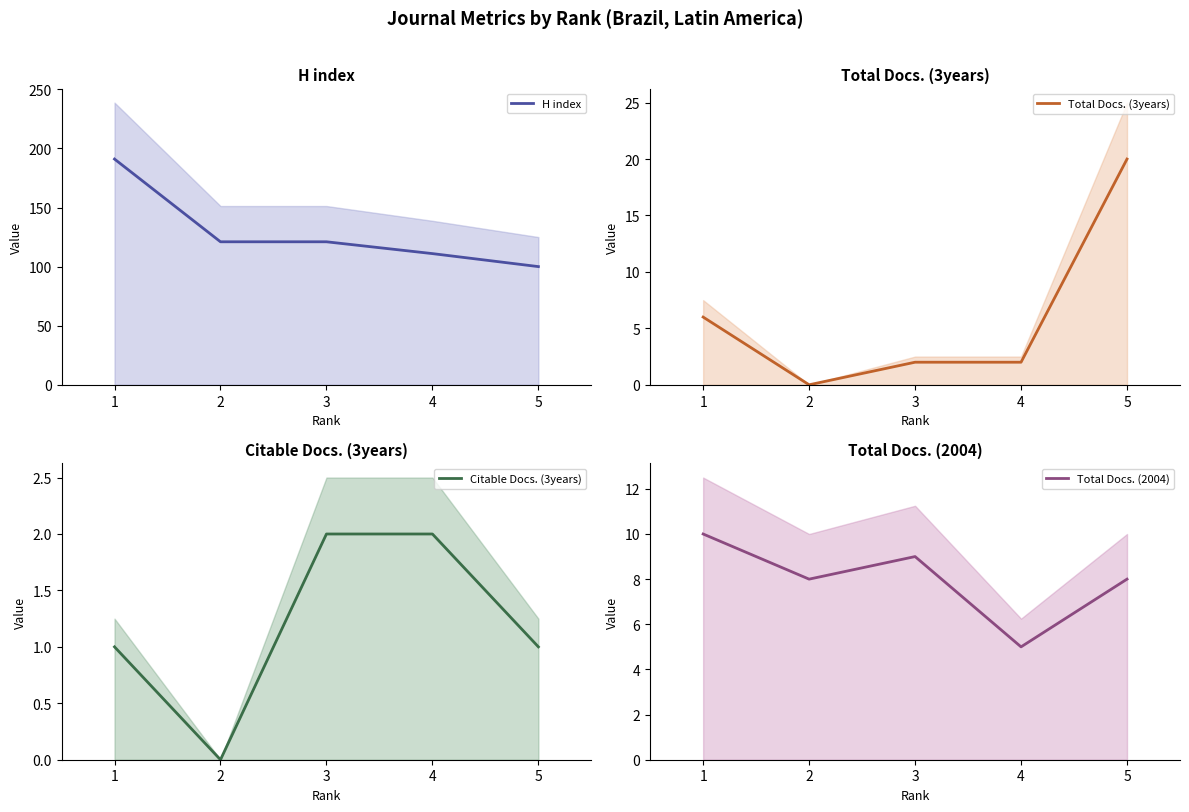

What is the total value across all series at 2?

129